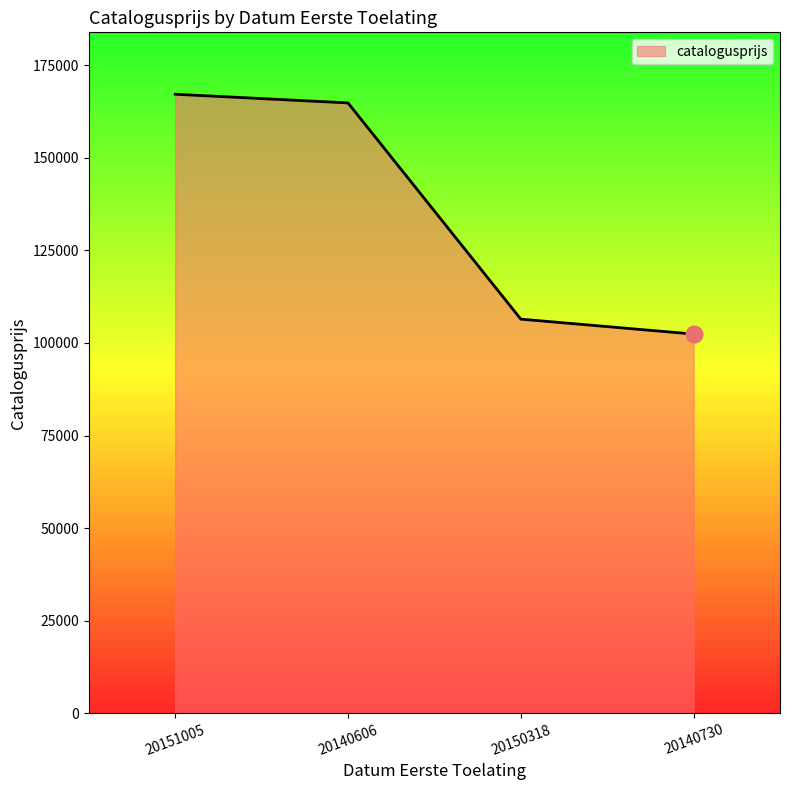

List the labels in order of value, smallest first.

20140730, 20150318, 20140606, 20151005